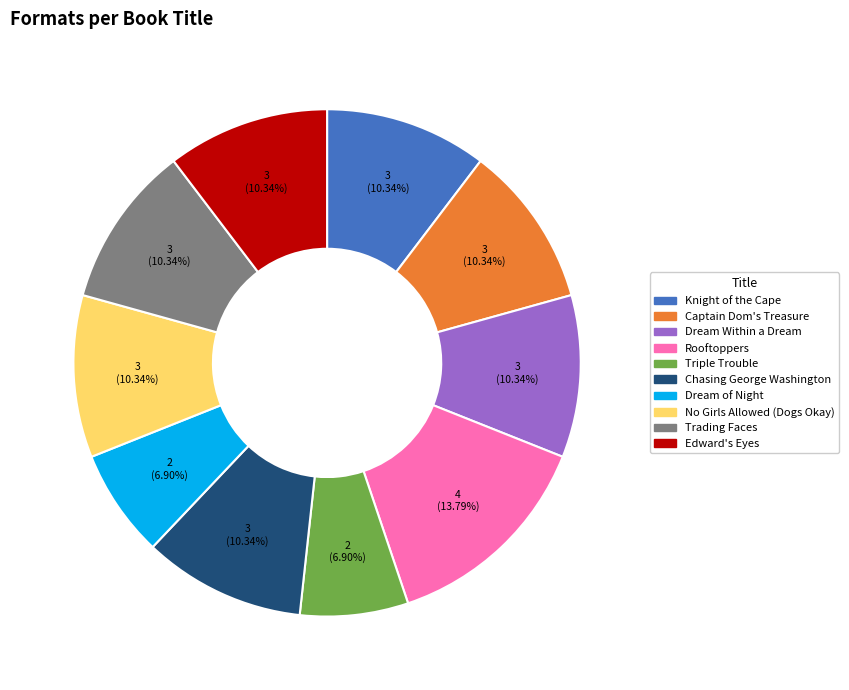

True or false: Rooftoppers accounts for 14% of the total.

True